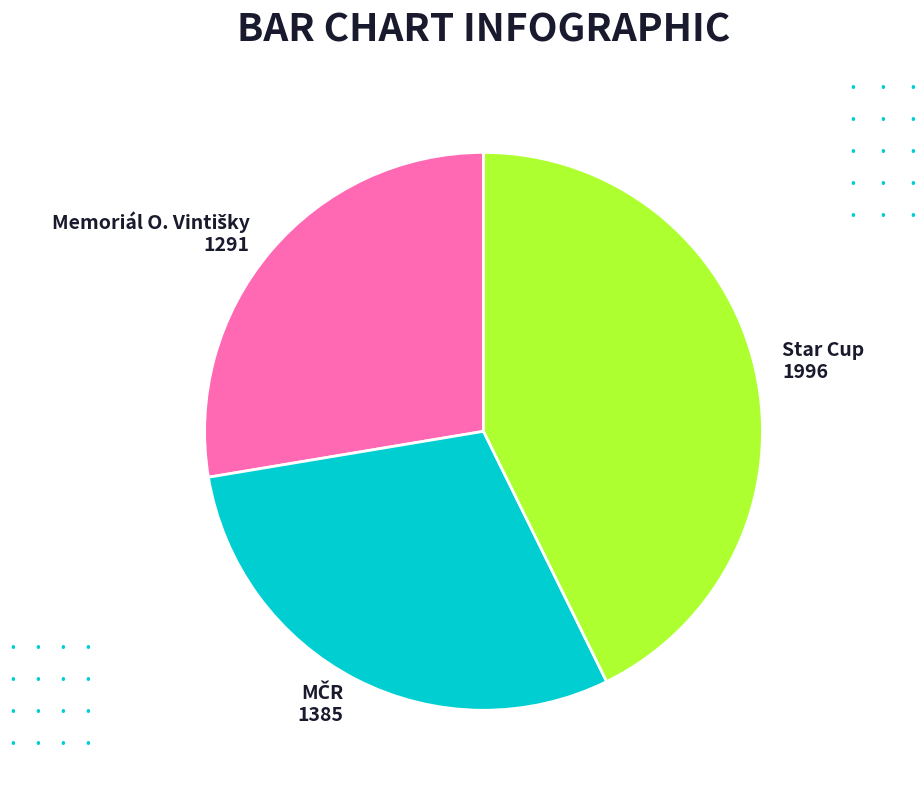

Is there a majority slice in this chart?

No